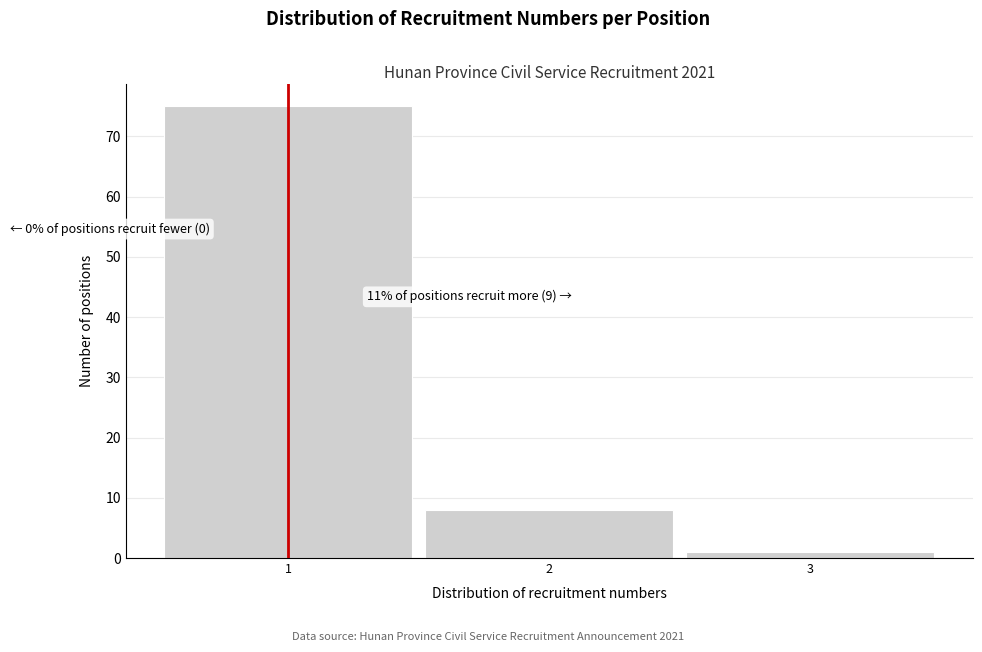

Which range on the x-axis has the tallest bar?

0.5 to 1.5